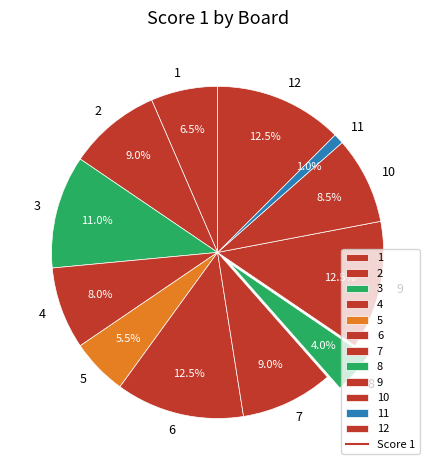

Count the number of slices in the pie.

12